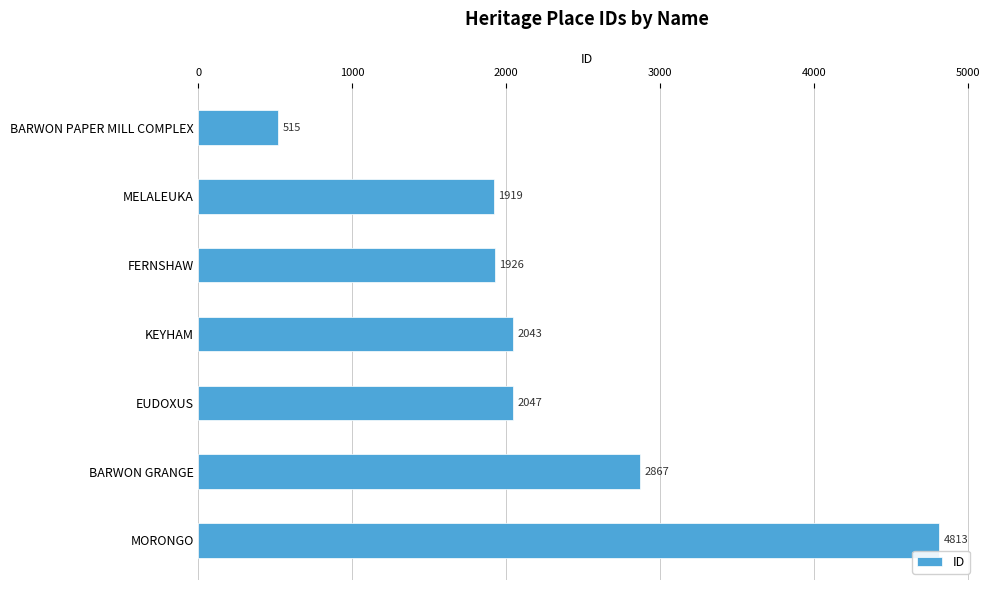

What is the label of the 7th bar from the bottom?

BARWON PAPER MILL COMPLEX